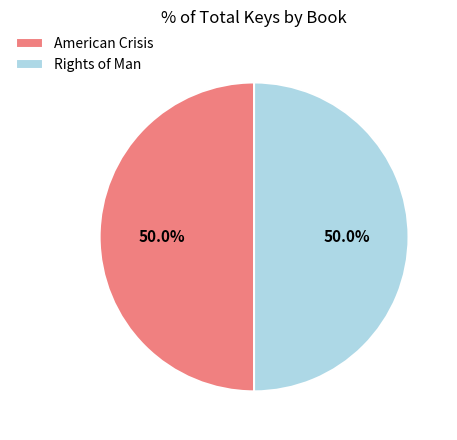

Approximately how many times larger is the value at Rights of Man compared to American Crisis?

1.0